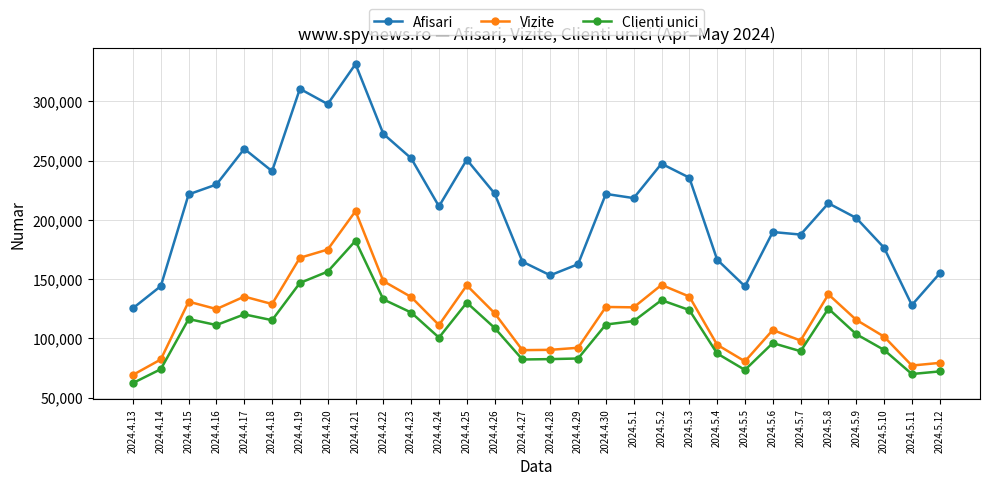

True or false: Afisari and Clienti unici cross at least once.

False